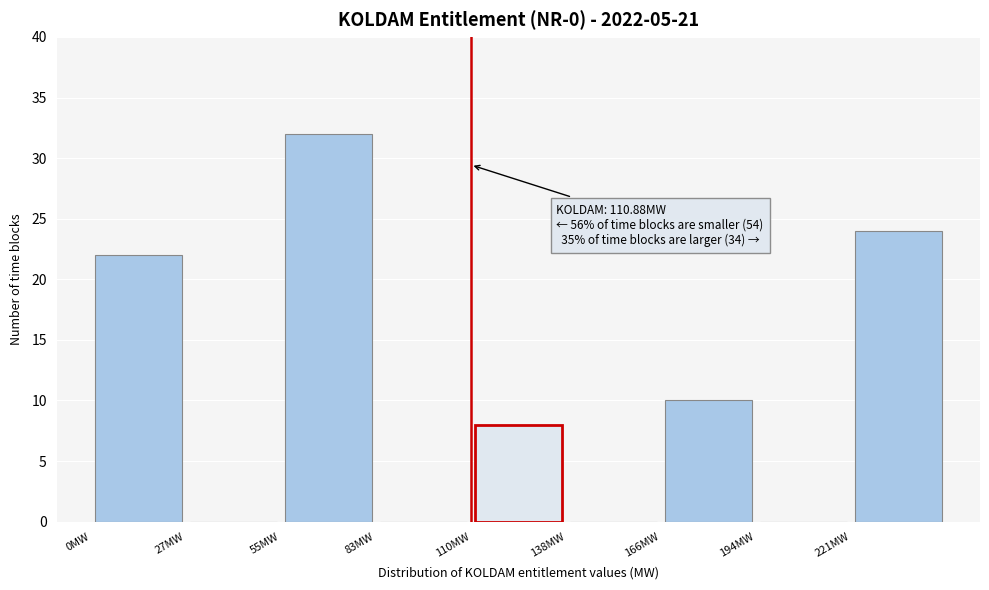

Over which range of the x-axis is the bar tallest?

55 to 85